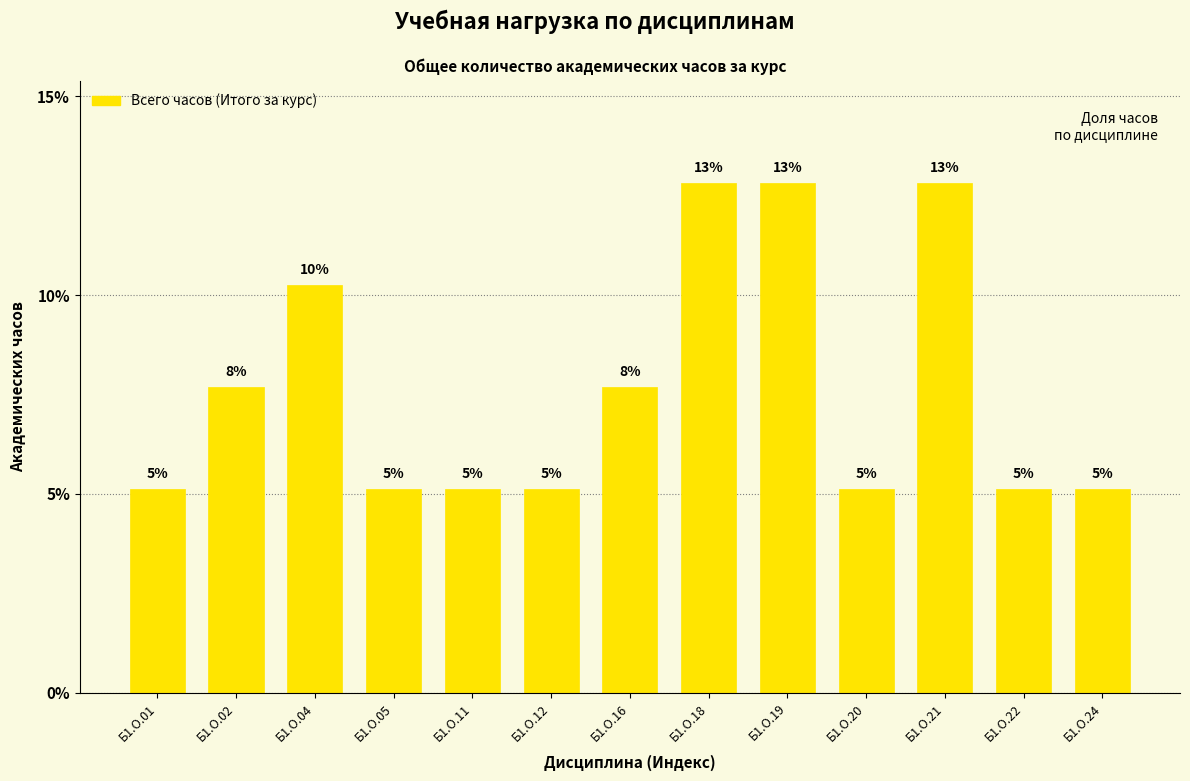

Reading right to left, list all the values displayed in this chart.

5.1	5.1	12.8	5.1	12.8	12.8	7.7	5.1	5.1	5.1	10.3	7.7	5.1